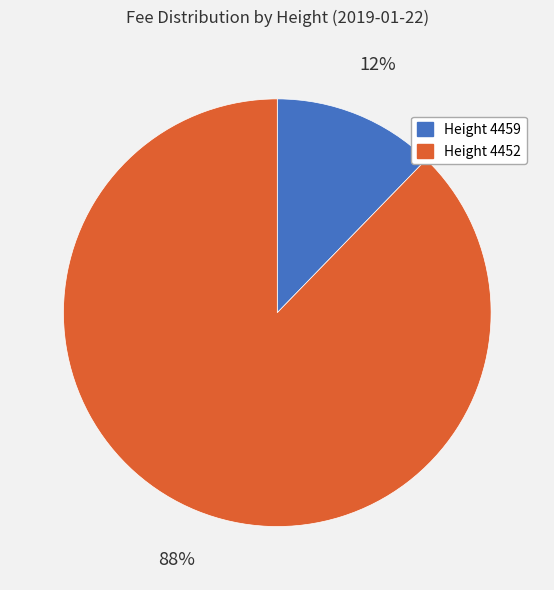

How many segments does this pie chart have?

2